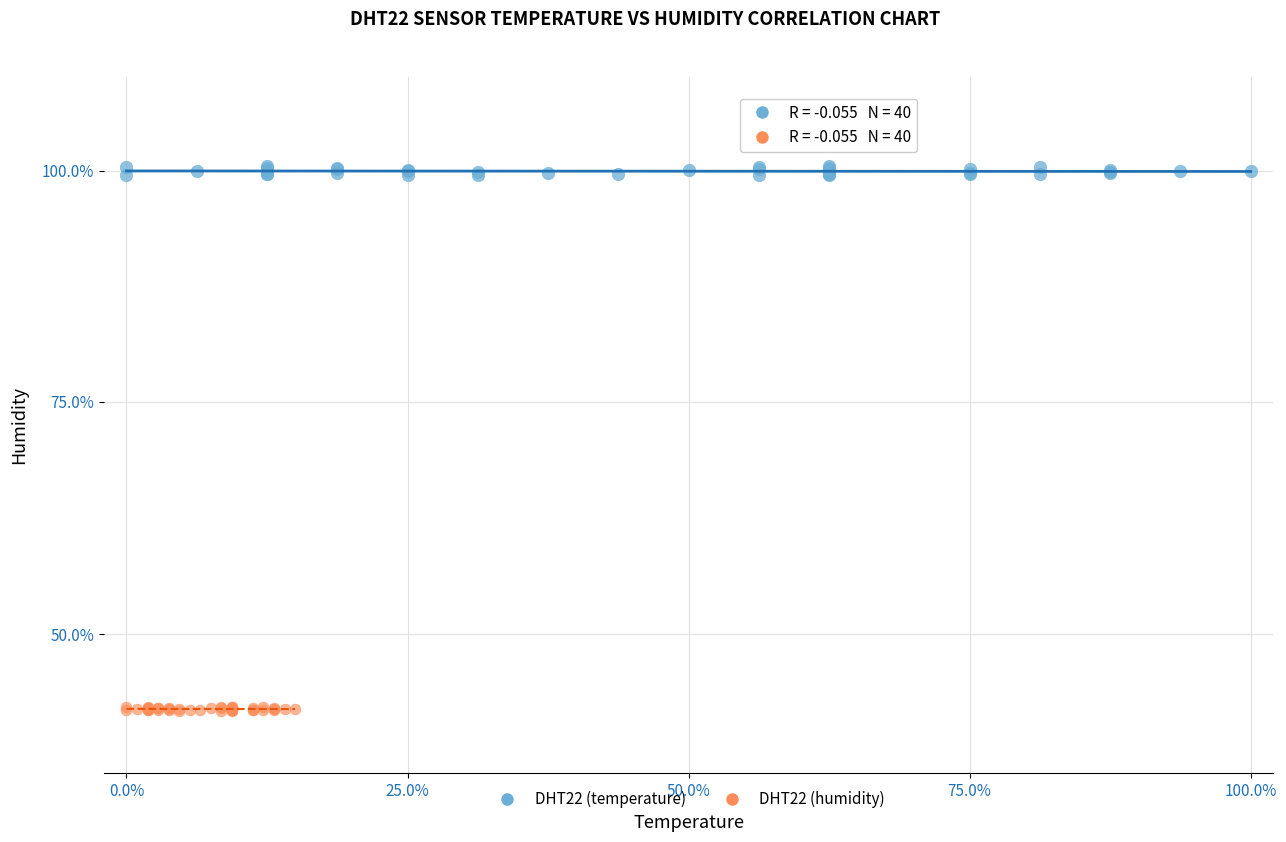

Which series reaches the maximum Y coordinate?

DHT22 (temperature)